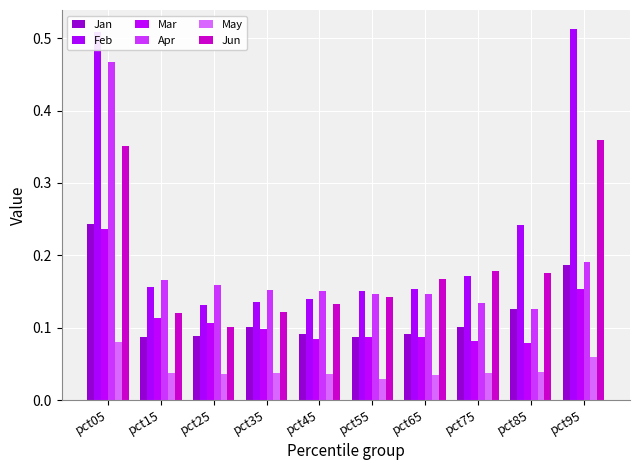

What is the total value across all series at pct05?

1.9